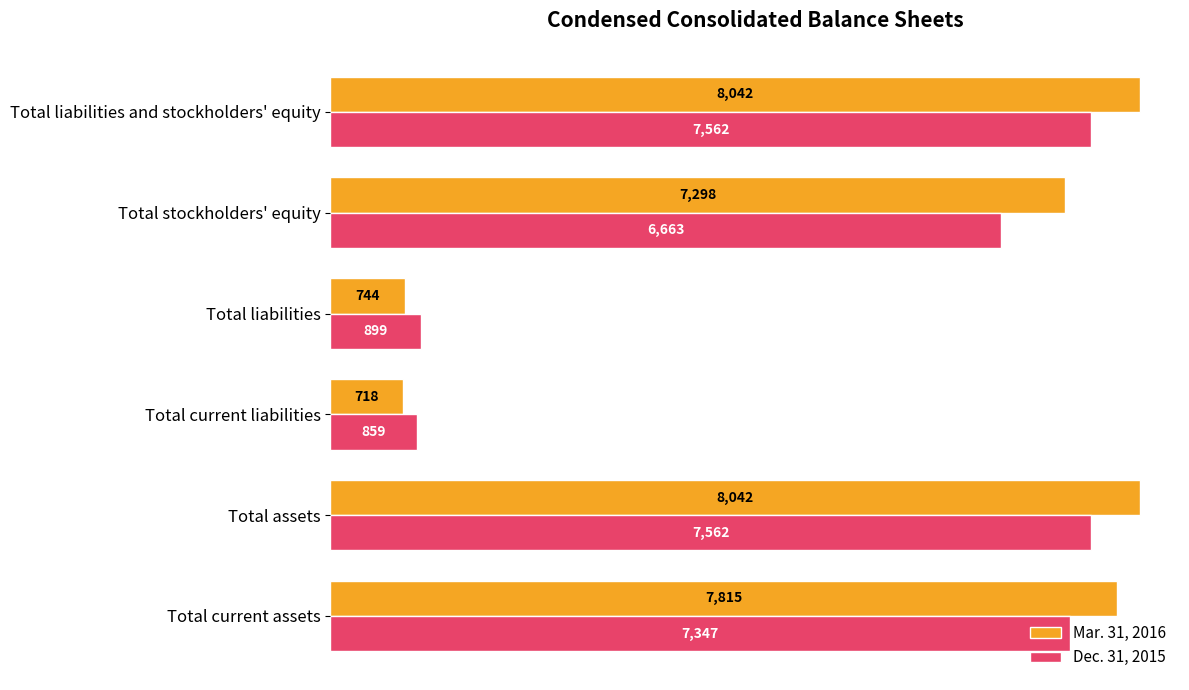

What is the smallest value displayed?

718